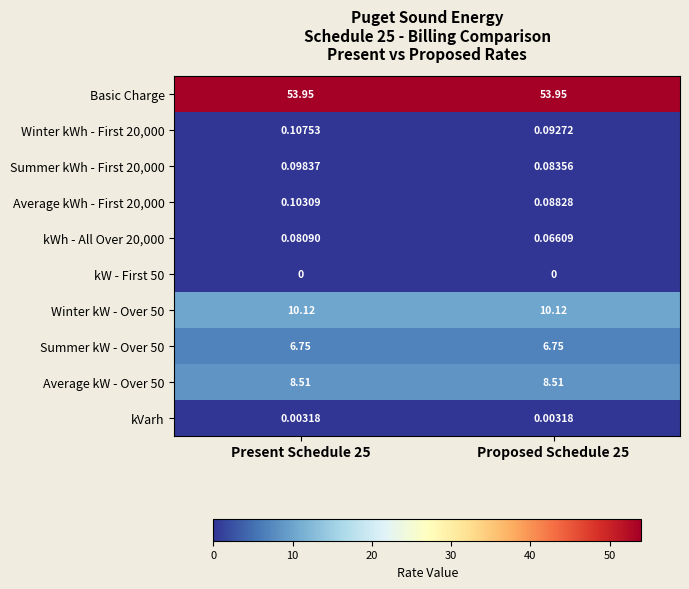

Which series has the largest total across all categories?

Basic Charge